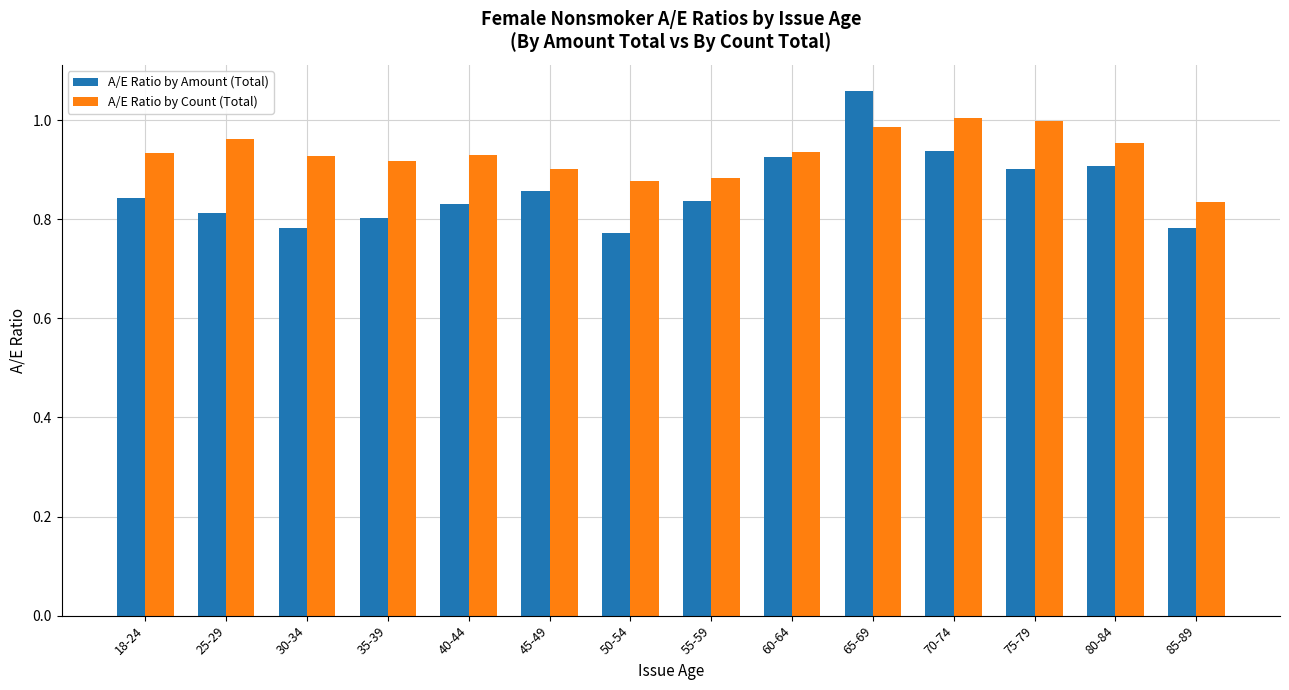

Count the A/E Ratio by Amount (Total) values in the range 0 to 1.

13